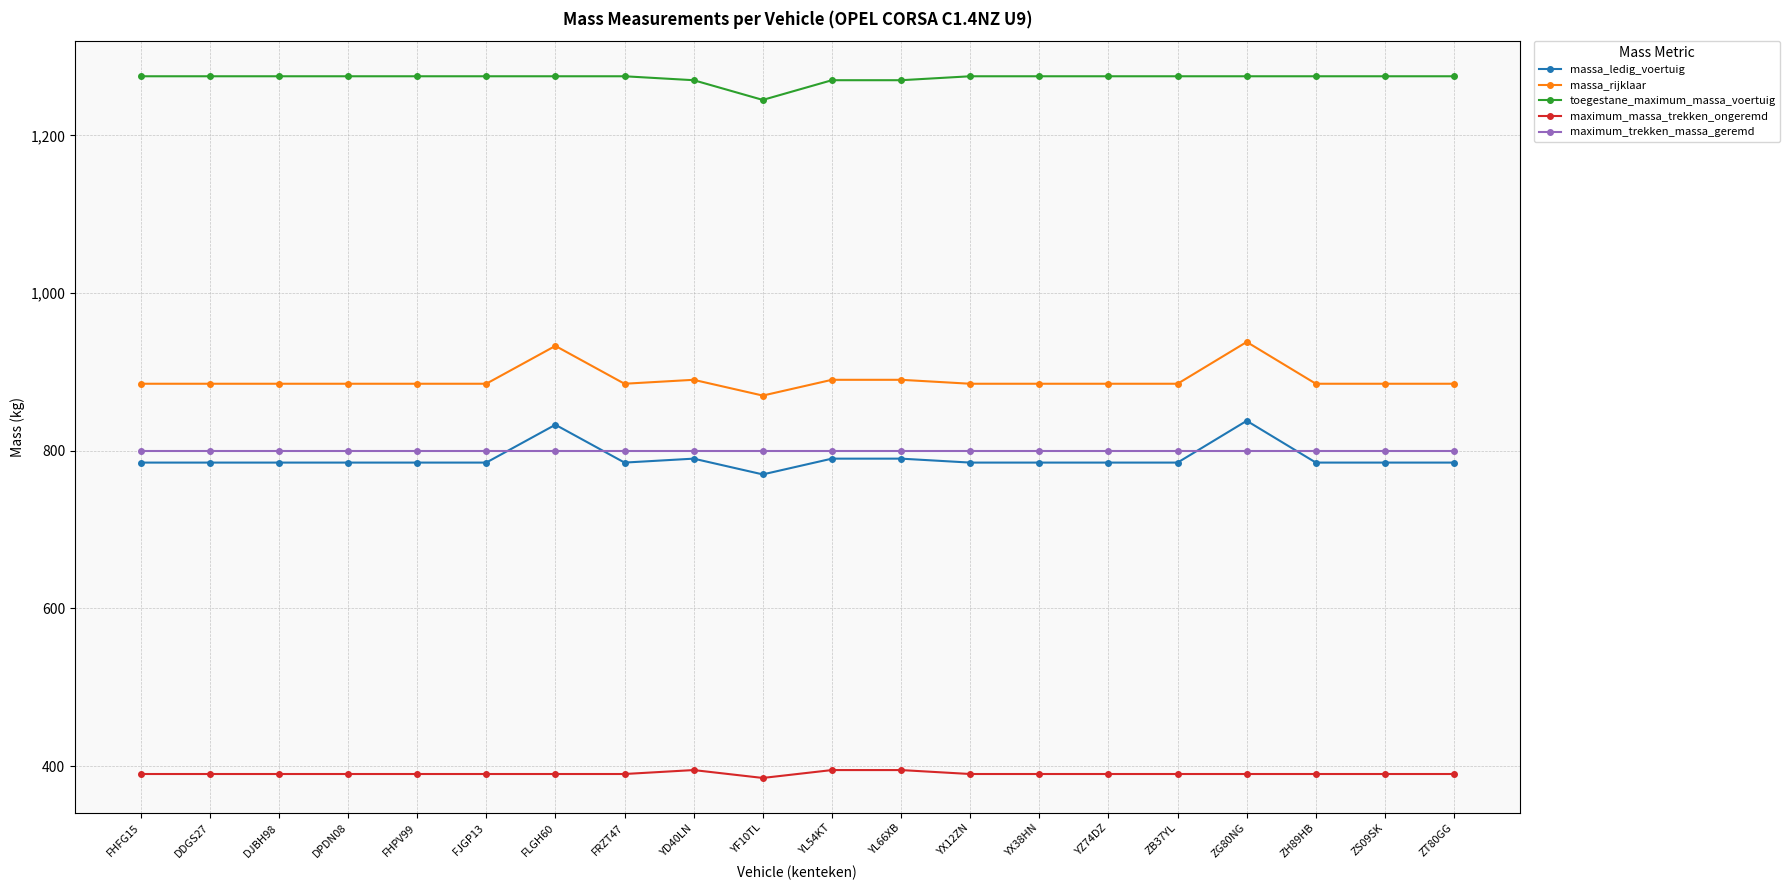

What is the highest value of the maximum_massa_trekken_ongeremd series?

395